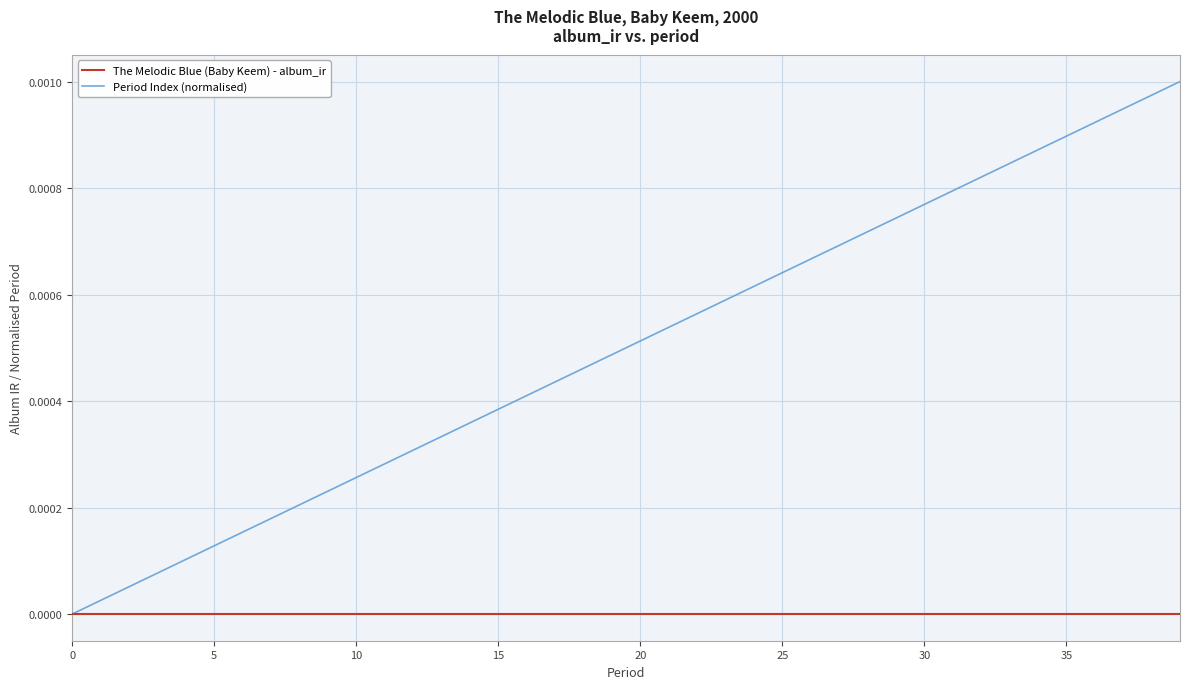

Which series has the largest range (max minus min)?

Period Index (normalised)